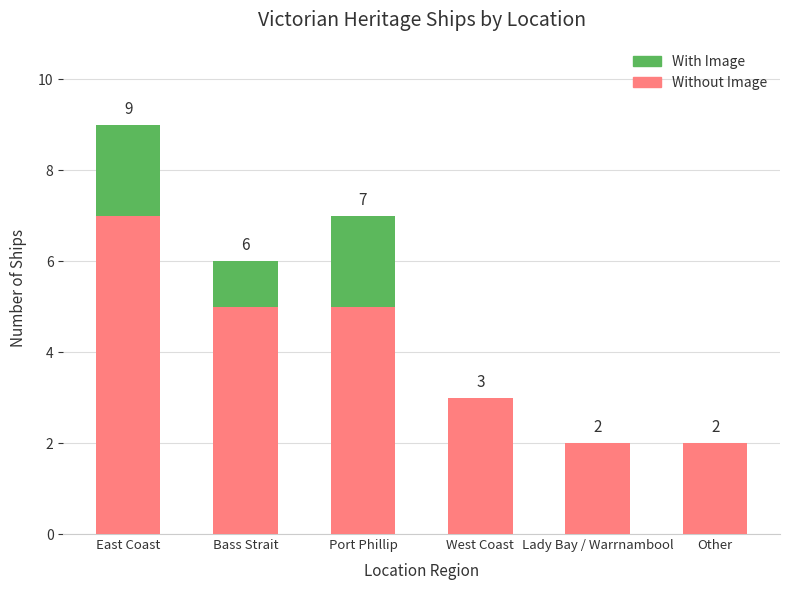

What is the approximate value of Without Image at Bass Strait?

5